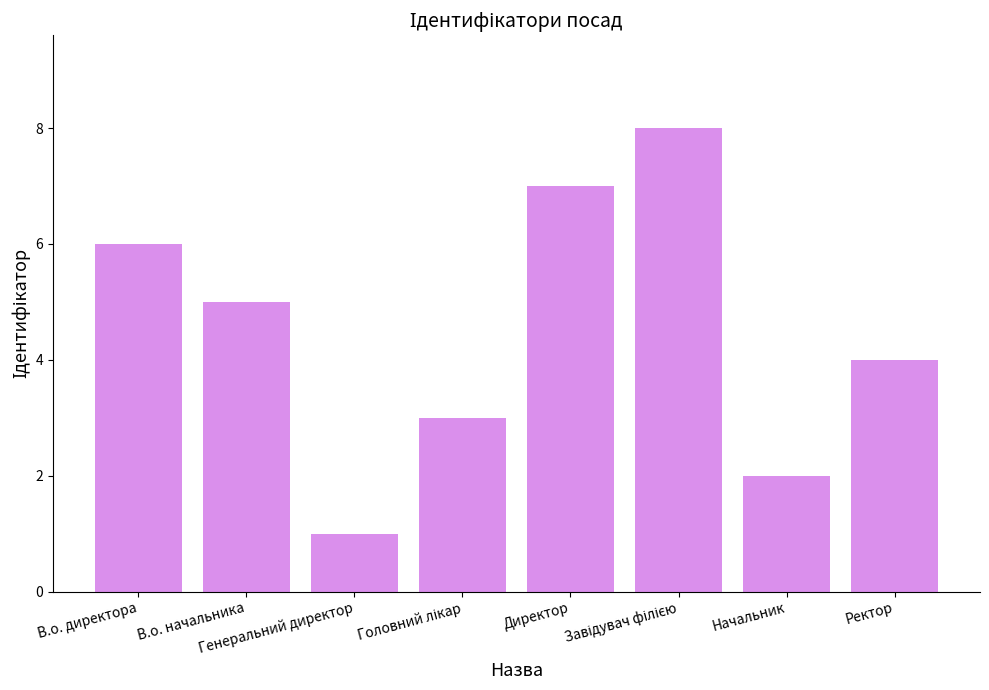

Reading left to right, list all the values displayed in this chart.

6	5	1	3	7	8	2	4